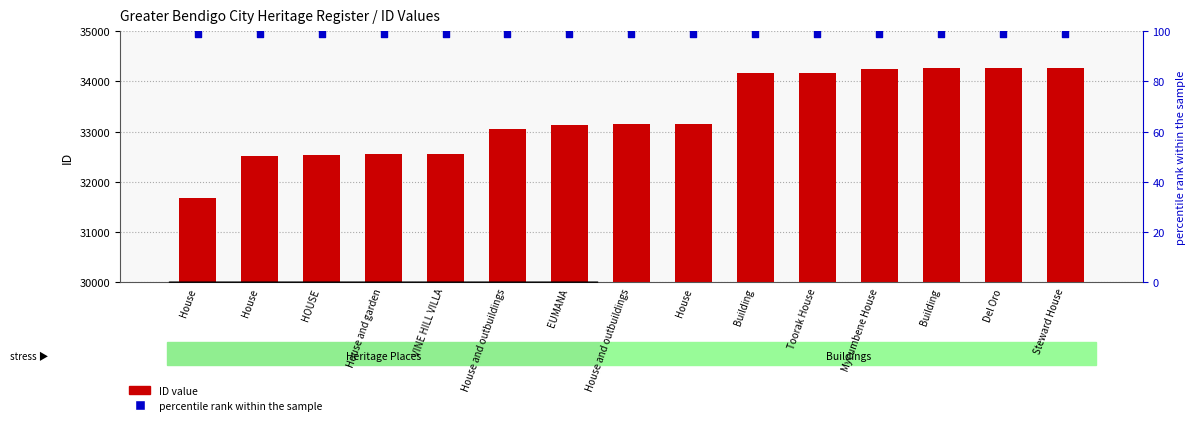

Which series has the largest total across all categories?

ID value